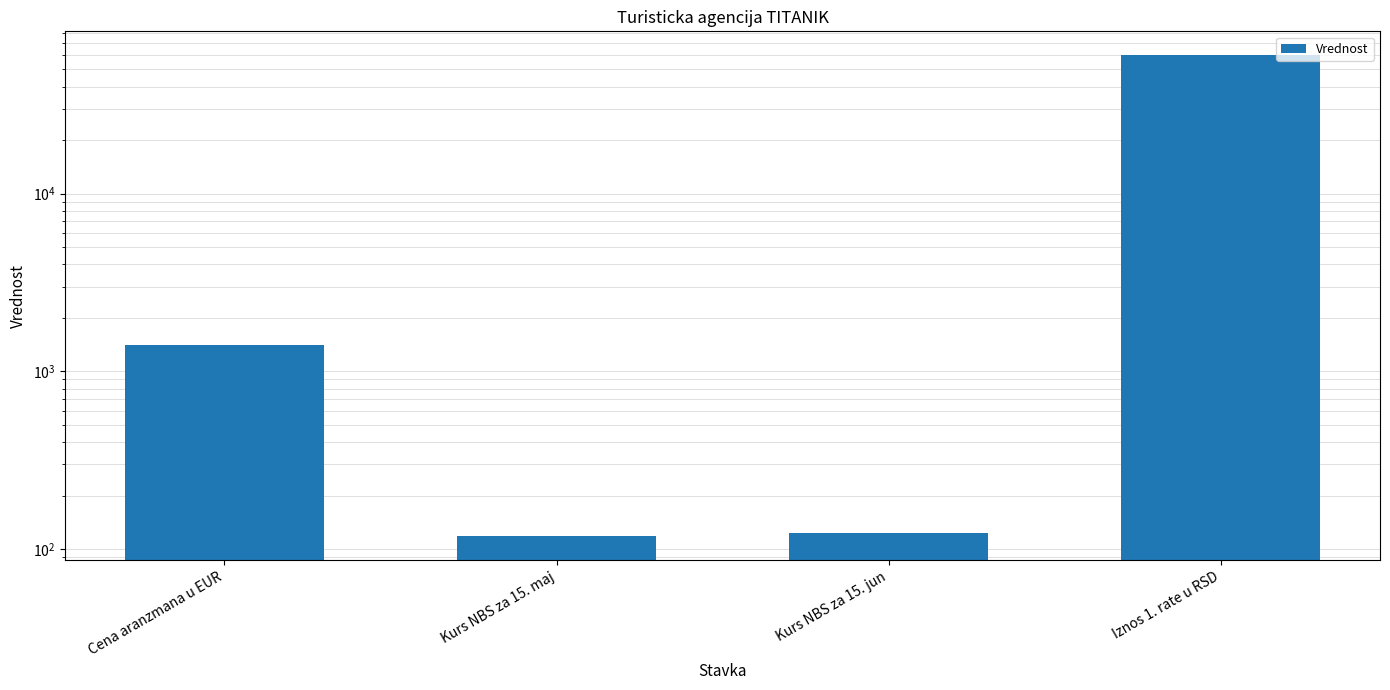

The value at Iznos 1. rate u RSD is 60000.0. True or false?

True